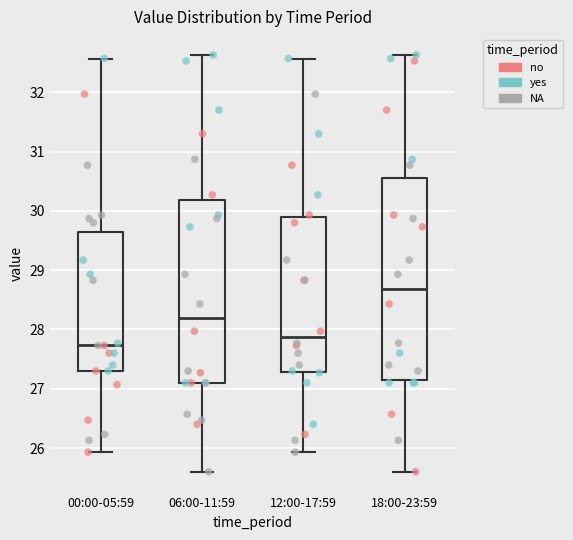

Reading left to right, read every box against the y-axis: the position of its median line, the range the box covers, and the ends of its whiskers. The values are not printed on the chart, so give them approximately, as read against the axis.

00:00-05:59: median 27.7, box 27.3 to 29.6, whiskers 25.9 to 32.6
06:00-11:59: median 28.2, box 27.1 to 30.2, whiskers 25.6 to 32.6
12:00-17:59: median 27.9, box 27.3 to 29.9, whiskers 25.9 to 32.6
18:00-23:59: median 28.7, box 27.2 to 30.6, whiskers 25.6 to 32.6